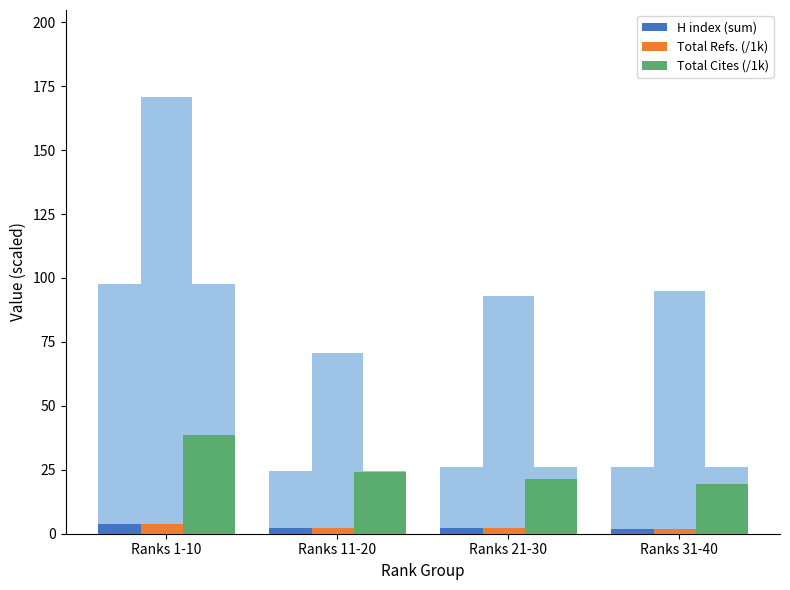

What is the label of the 2nd bar from the left?

Ranks 11-20